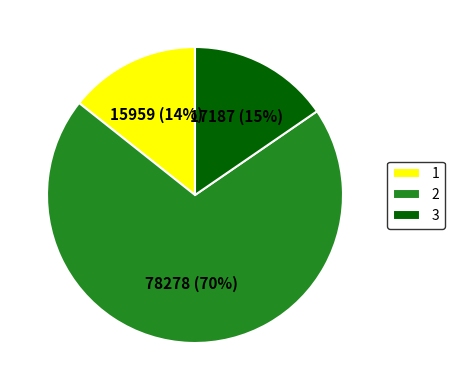

How many slices are in this pie chart?

3